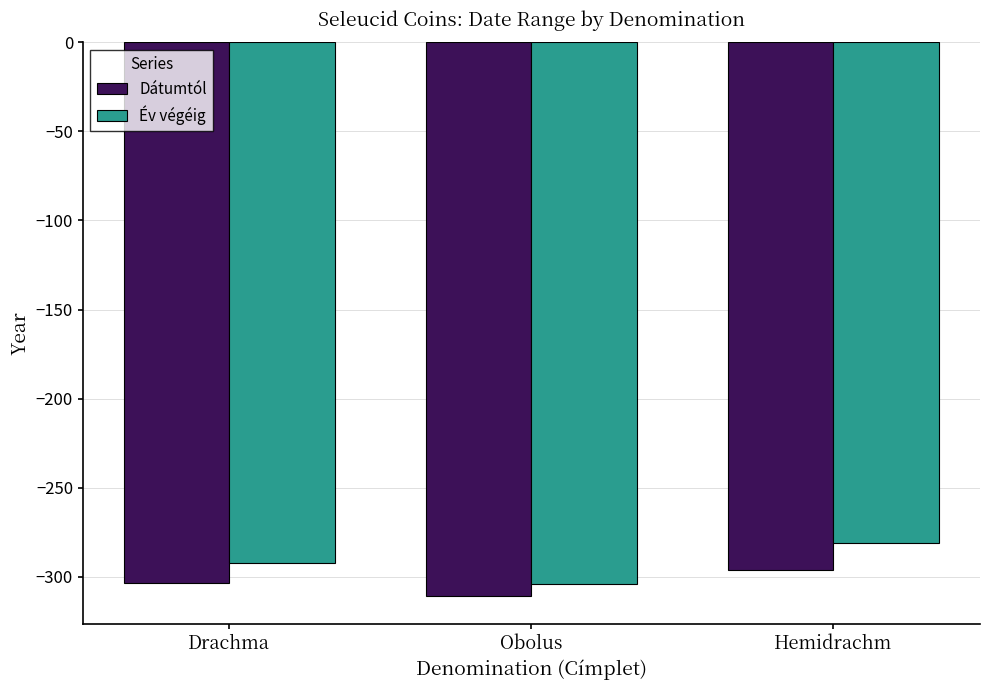

Reading right to left, list all the values displayed in this chart.

Dátumtól: Hemidrachm=-296.0	Obolus=-311.0	Drachma=-303.5
Év végéig: Hemidrachm=-281.0	Obolus=-304.0	Drachma=-292.5